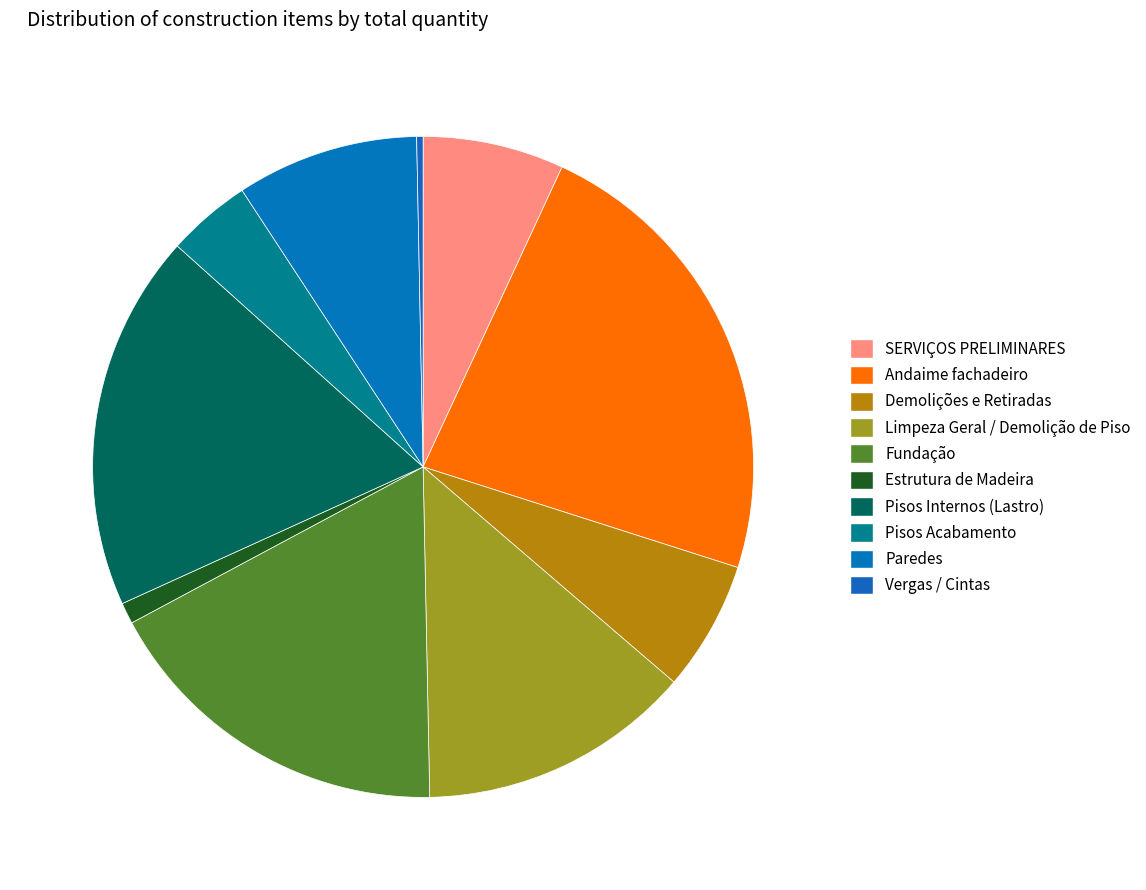

Count the number of slices in the pie.

10